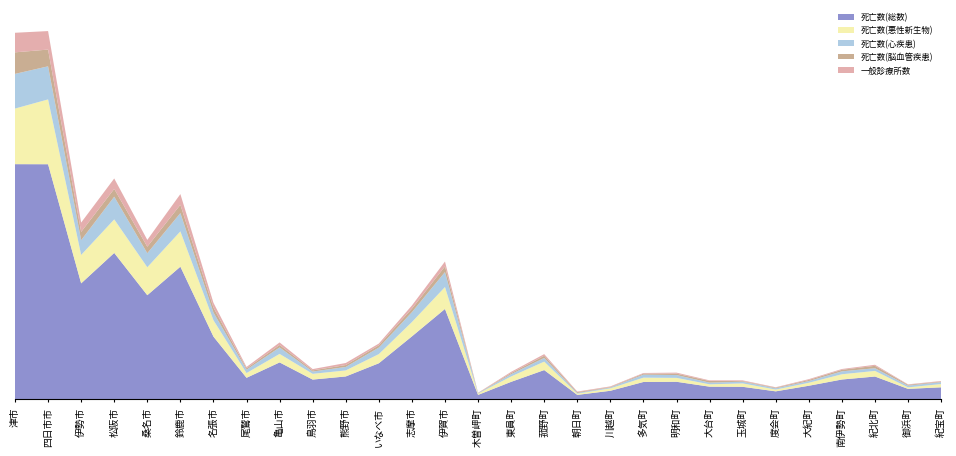

Reading left to right, what are all the values shown in this chart?

死亡数(総数): 津市=3317	四日市市=3316	伊勢市=1636	松阪市=2065	桑名市=1469	鈴鹿市=1871	名張市=885	尾鷲市=304	亀山市=521	鳥羽市=279	熊野市=323	いなべ市=509	志摩市=888	伊賀市=1275	木曽岬町=63	東員町=247	菰野町=413	朝日町=63	川越町=121	多気町=245	明和町=248	大台町=179	玉城町=177	度会町=113	大紀町=192	南伊勢町=280	紀北町=322	御浜町=148	紀宝町=170
死亡数(悪性新生物): 津市=784	四日市市=914	伊勢市=401	松阪市=473	桑名市=394	鈴鹿市=498	名張市=231	尾鷲市=67	亀山市=120	鳥羽市=81	熊野市=85	いなべ市=129	志摩市=202	伊賀市=309	木曽岬町=18	東員町=76	菰野町=119	朝日町=17	川越町=34	多気町=61	明和町=55	大台町=33	玉城町=48	度会町=25	大紀町=42	南伊勢町=74	紀北町=79	御浜町=21	紀宝町=46
死亡数(心疾患): 津市=489	四日市市=467	伊勢市=208	松阪市=320	桑名市=198	鈴鹿市=258	名張市=109	尾鷲市=47	亀山市=91	鳥羽市=32	熊野市=49	いなべ市=92	志摩市=139	伊賀市=211	木曽岬町=6	東員町=32	菰野町=52	朝日町=10	川越町=12	多気町=42	明和町=40	大台町=24	玉城町=24	度会町=18	大紀町=24	南伊勢町=41	紀北町=38	御浜町=25	紀宝町=27
死亡数(脳血管疾患): 津市=304	四日市市=236	伊勢市=117	松阪市=110	桑名市=92	鈴鹿市=117	名張市=69	尾鷲市=19	亀山市=35	鳥羽市=17	熊野市=27	いなべ市=33	志摩市=50	伊賀市=80	木曽岬町=3	東員町=16	菰野町=31	朝日町=12	川越町=7	多気町=15	明和町=20	大台町=23	玉城町=9	度会町=9	大紀町=16	南伊勢町=22	紀北町=34	御浜町=12	紀宝町=8
一般診療所数: 津市=276	四日市市=261	伊勢市=131	松阪市=147	桑名市=96	鈴鹿市=151	名張市=68	尾鷲市=20	亀山市=36	鳥羽市=18	熊野市=29	いなべ市=24	志摩市=45	伊賀市=69	木曽岬町=3	東員町=17	菰野町=23	朝日町=8	川越町=9	多気町=9	明和町=14	大台町=9	玉城町=10	度会町=6	大紀町=11	南伊勢町=11	紀北町=15	御浜町=6	紀宝町=8